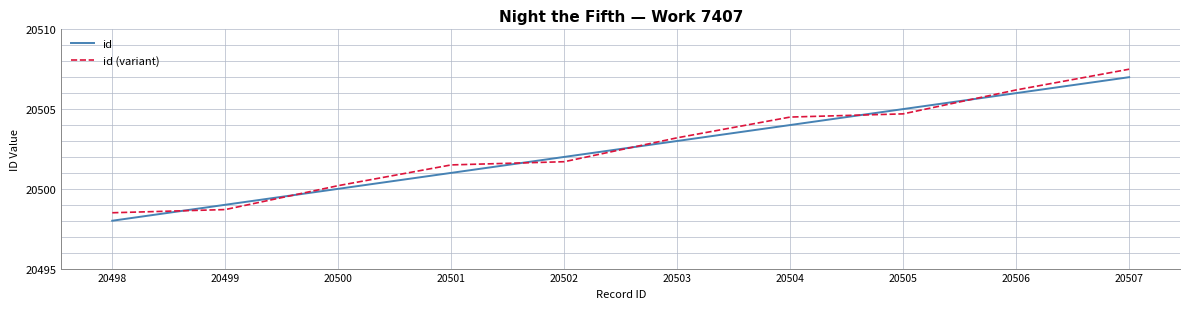

What is the sum of the id (variant) values at 20505 and 20506?

41010.9